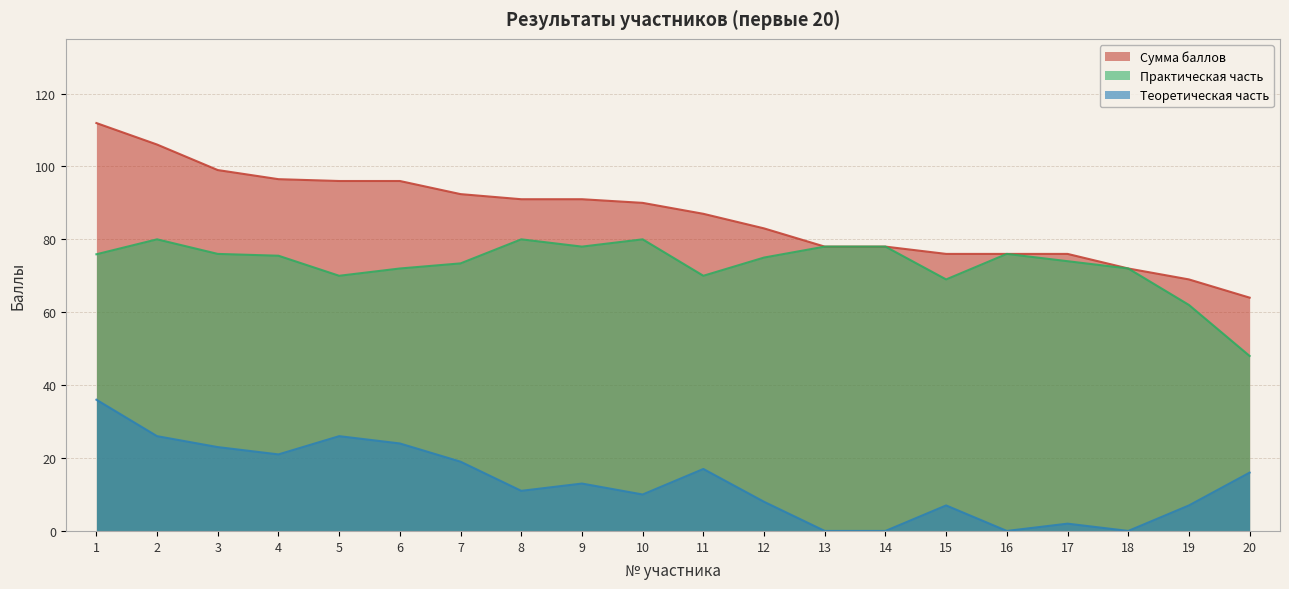

The value of Теоретическая часть at 20 is 16.0. True or false?

True